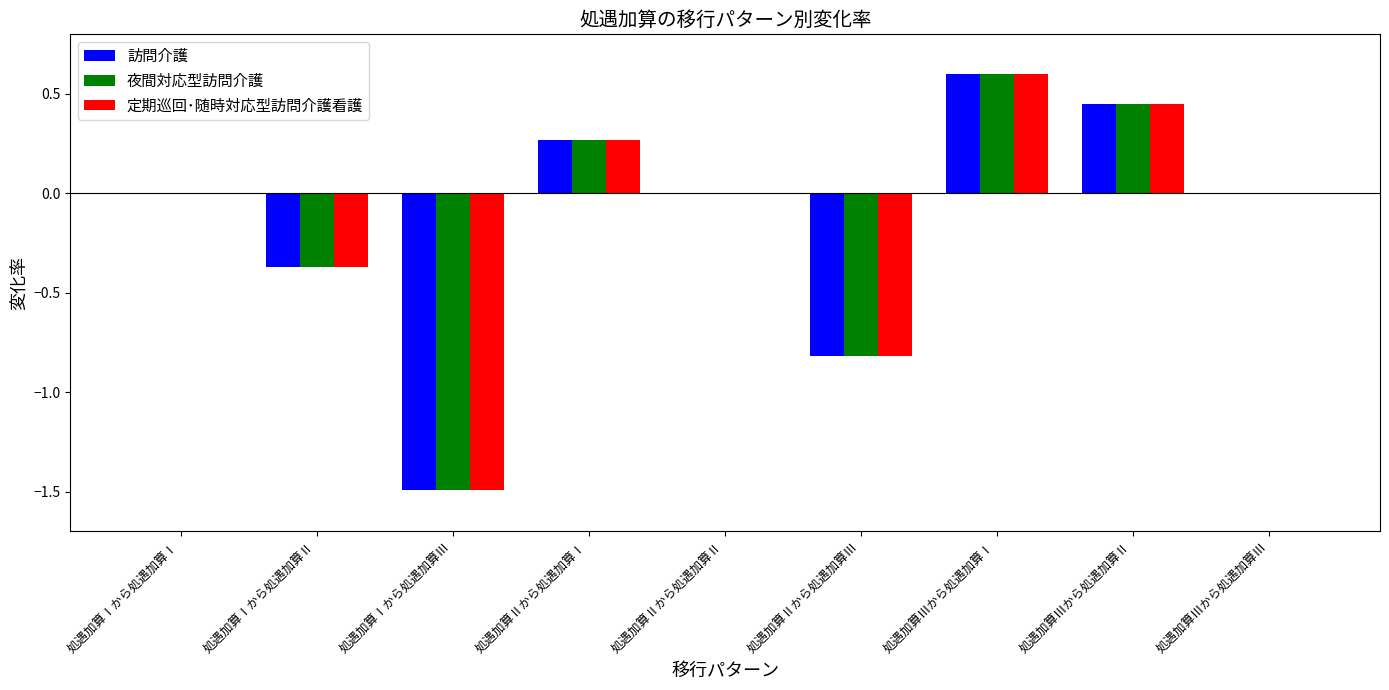

At which category is the sum across all series the highest?

処遇加算Ⅲから処遇加算Ⅰ